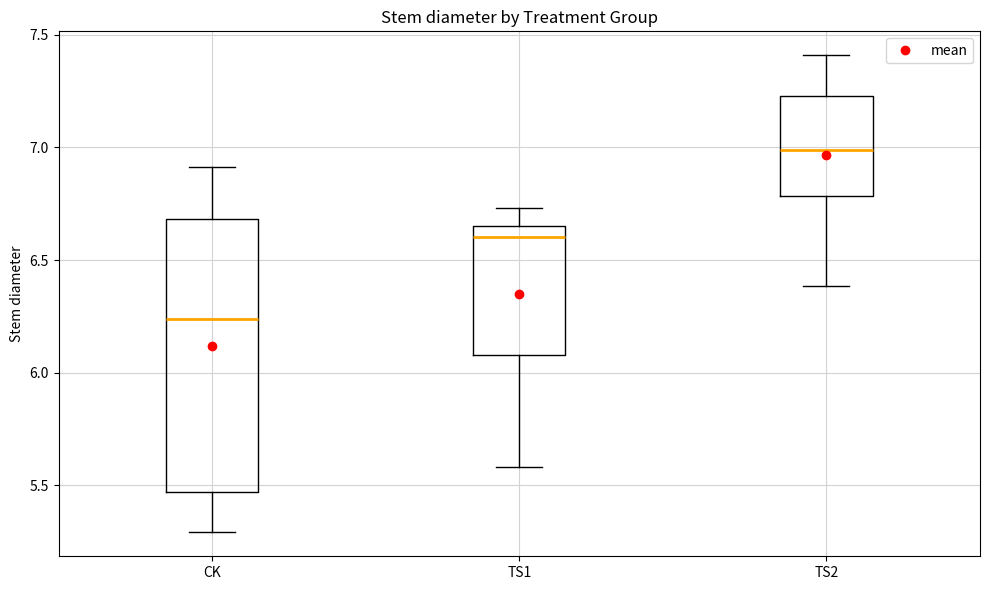

Reading left to right, read every box against the y-axis: the position of its median line, the range the box covers, and the ends of its whiskers. The values are not printed on the chart, so give them approximately, as read against the axis.

CK: median 6.25, box 5.45 to 6.70, whiskers 5.30 to 6.90
TS1: median 6.60, box 6.10 to 6.65, whiskers 5.60 to 6.75
TS2: median 7.00, box 6.80 to 7.25, whiskers 6.40 to 7.40